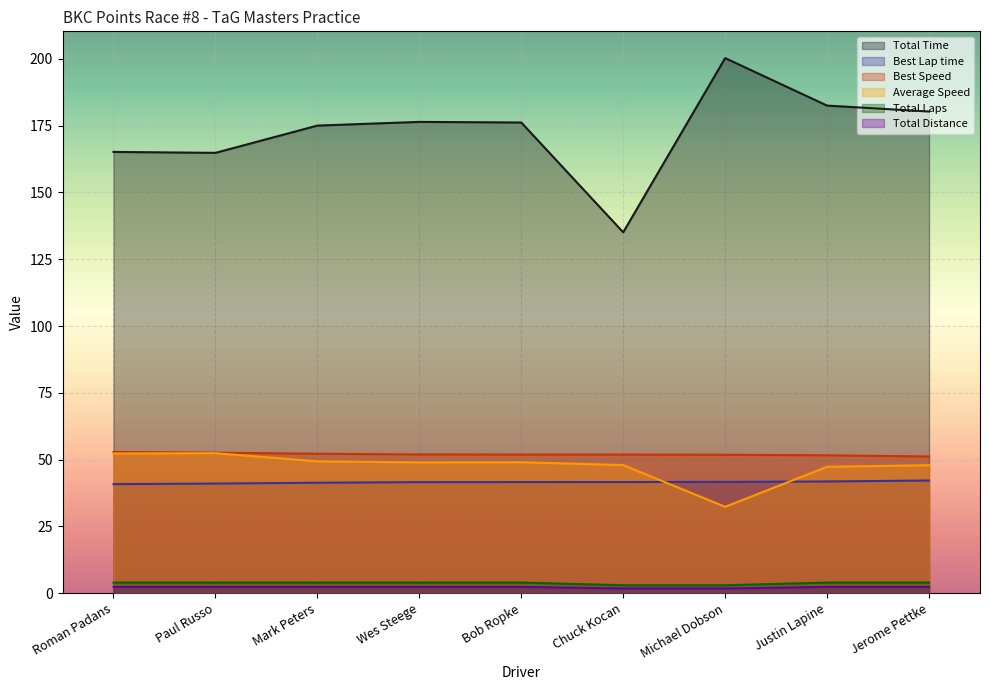

The Best Lap time series shows 23.3 at Michael Dobson. True or false?

False